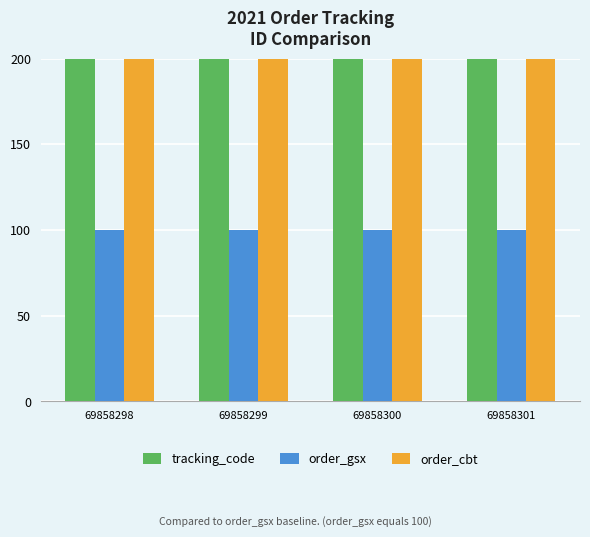

Which series has the largest range (max minus min)?

tracking_code